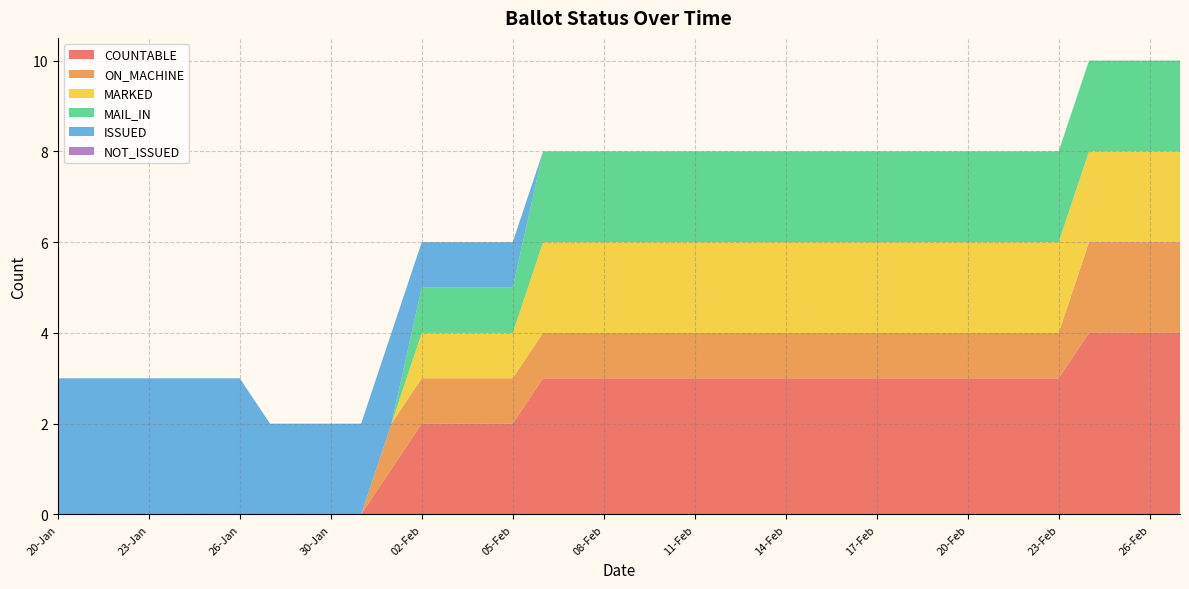

Reading left to right, transcribe all the data shown in this chart.

COUNTABLE: 0	0	0	0	0	0	0	0	0	0	0	1	2	2	2	2	3	3	3	3	3	3	3	3	3	3	3	3	3	3	3	3	3	3	4	4	4	4
ON_MACHINE: 0	0	0	0	0	0	0	0	0	0	0	1	1	1	1	1	1	1	1	1	1	1	1	1	1	1	1	1	1	1	1	1	1	1	2	2	2	2
MARKED: 0	0	0	0	0	0	0	0	0	0	0	0	1	1	1	1	2	2	2	2	2	2	2	2	2	2	2	2	2	2	2	2	2	2	2	2	2	2
MAIL_IN: 0	0	0	0	0	0	0	0	0	0	0	0	1	1	1	1	2	2	2	2	2	2	2	2	2	2	2	2	2	2	2	2	2	2	2	2	2	2
ISSUED: 3	3	3	3	3	3	3	2	2	2	2	2	1	1	1	1	0	0	0	0	0	0	0	0	0	0	0	0	0	0	0	0	0	0	0	0	0	0
NOT_ISSUED: 0	0	0	0	0	0	0	0	0	0	0	0	0	0	0	0	0	0	0	0	0	0	0	0	0	0	0	0	0	0	0	0	0	0	0	0	0	0